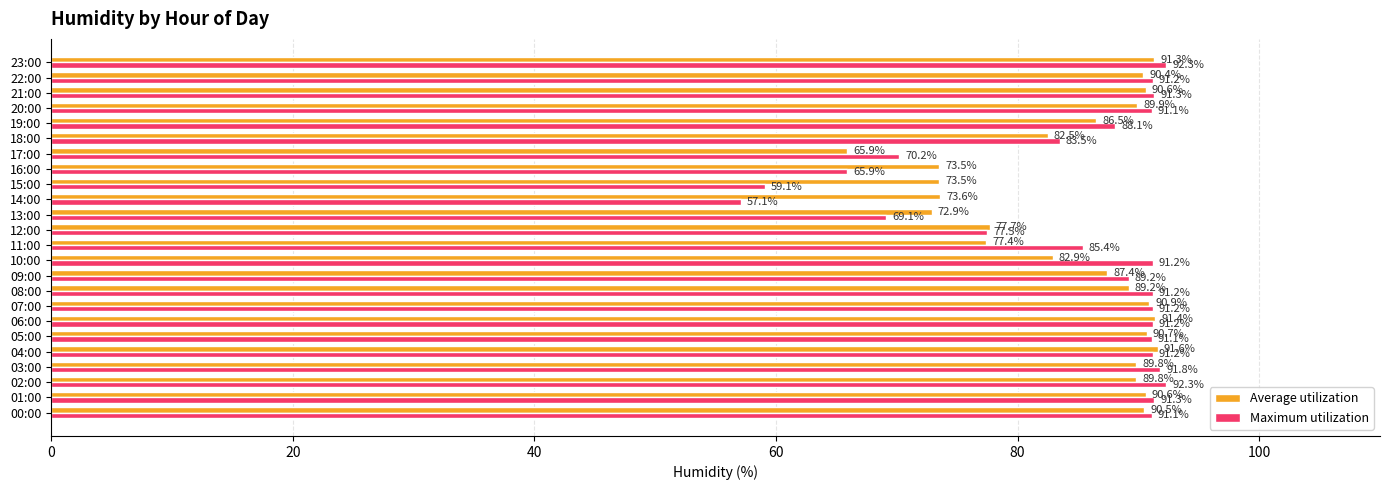

Is it true that Maximum utilization equals 91.2 at 08:00?

True